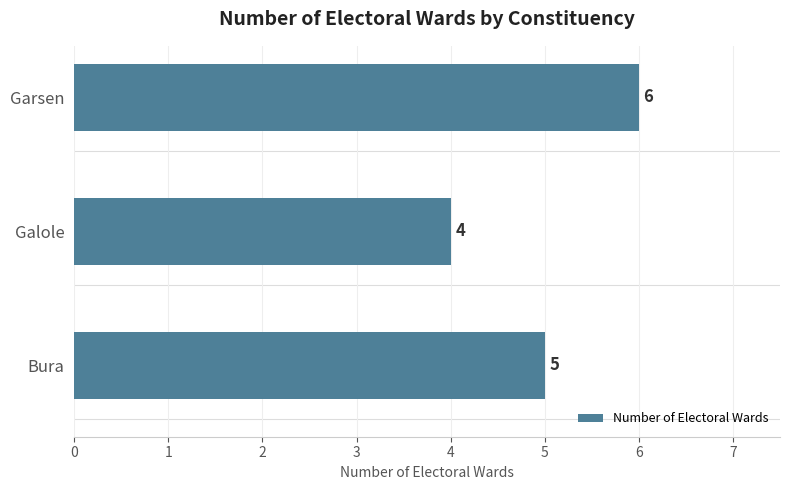

What is the ratio of the value at Garsen to the value at Galole?

1.5